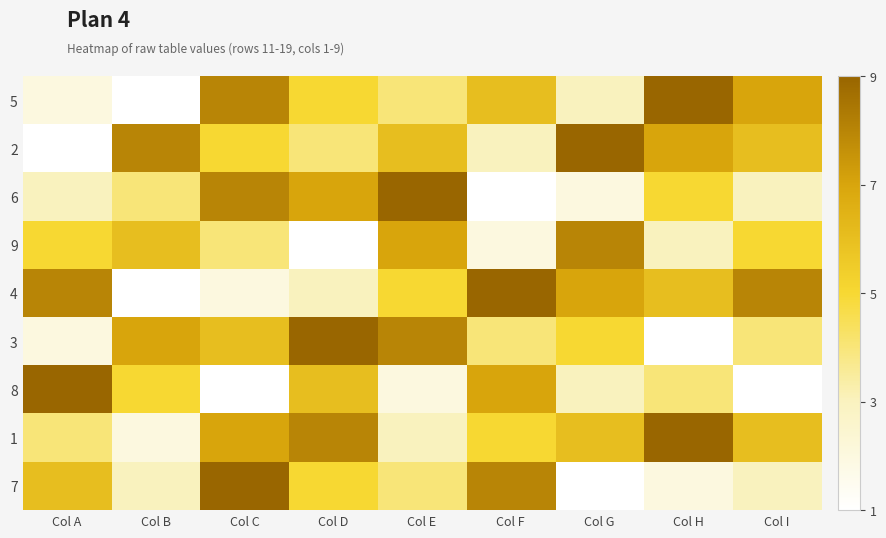

What is the spread (max minus min) of values at Col G?

8